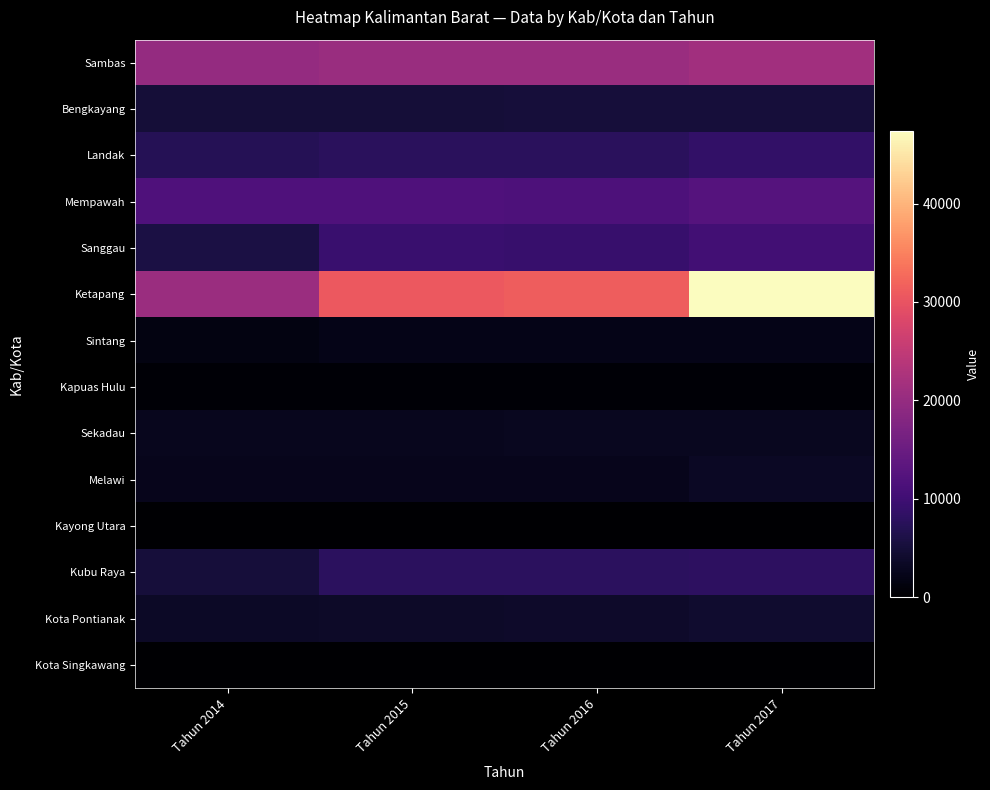

Rank the series by their maximum value, from highest to lowest.

Ketapang, Sambas, Mempawah, Sanggau, Landak, Kubu Raya, Bengkayang, Kota Pontianak, Melawi, Sekadau, Sintang, Kapuas Hulu, Kota Singkawang, Kayong Utara